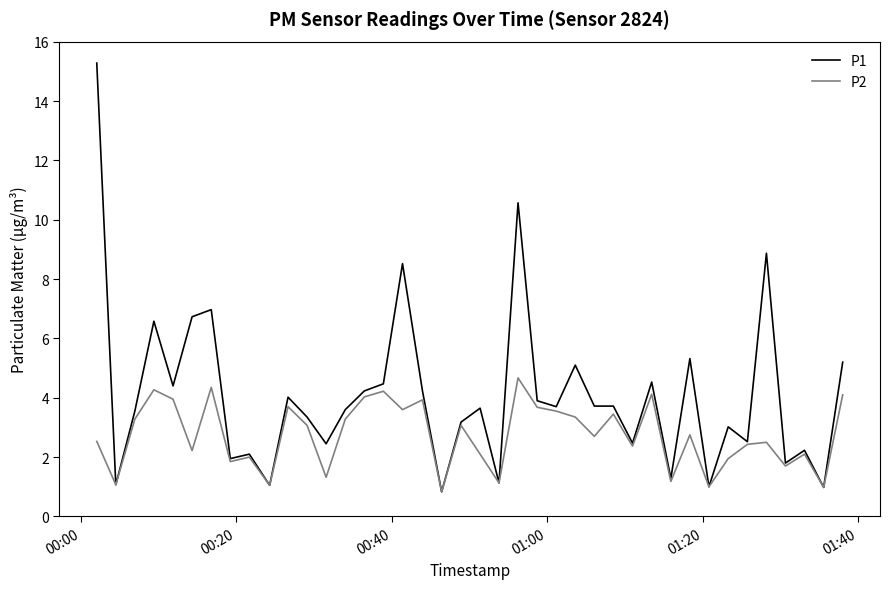

Which series has the widest spread of values?

P1